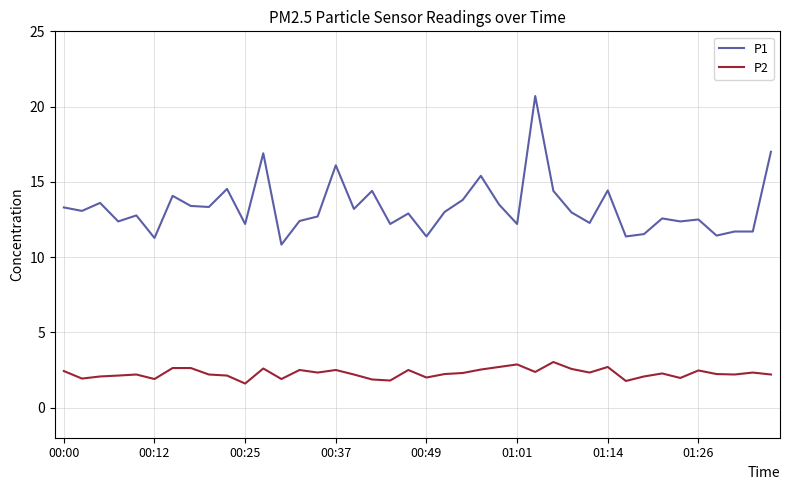

What is the minimum value for P1?

10.8